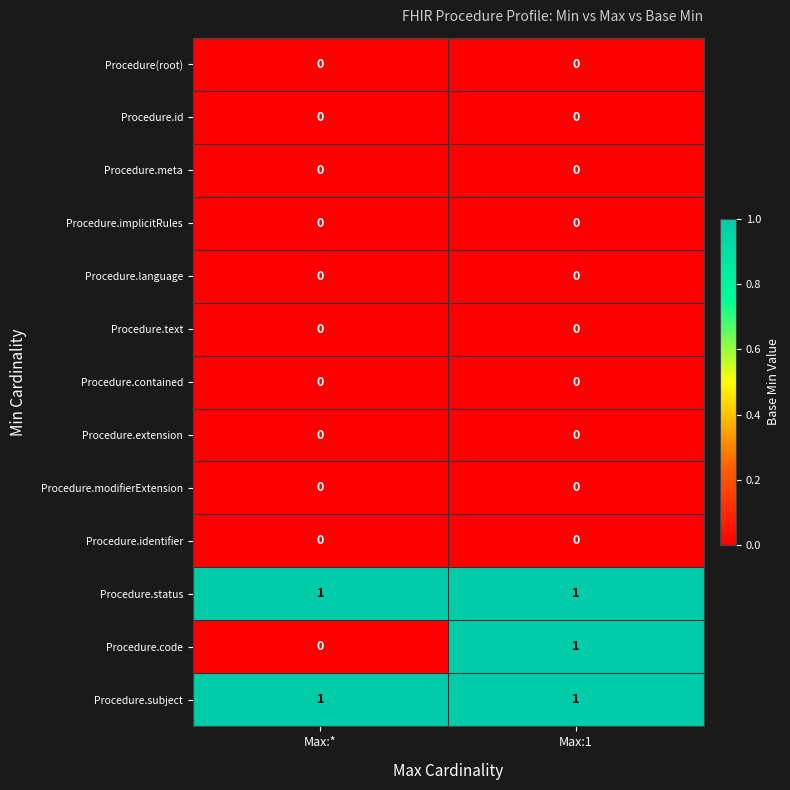

What is the total value across all series at Max:1?

3